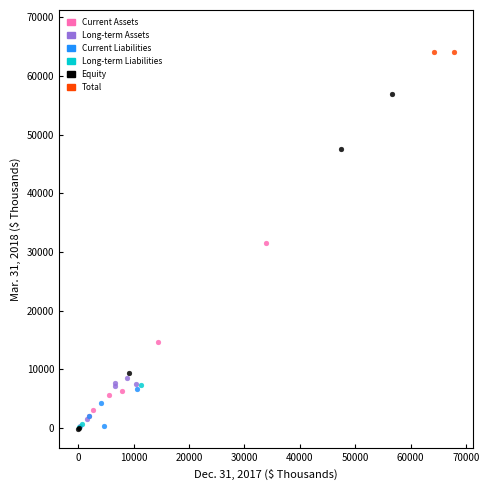

What are all the series names shown in the legend?

Current Assets, Long-term Assets, Current Liabilities, Long-term Liabilities, Equity, Total